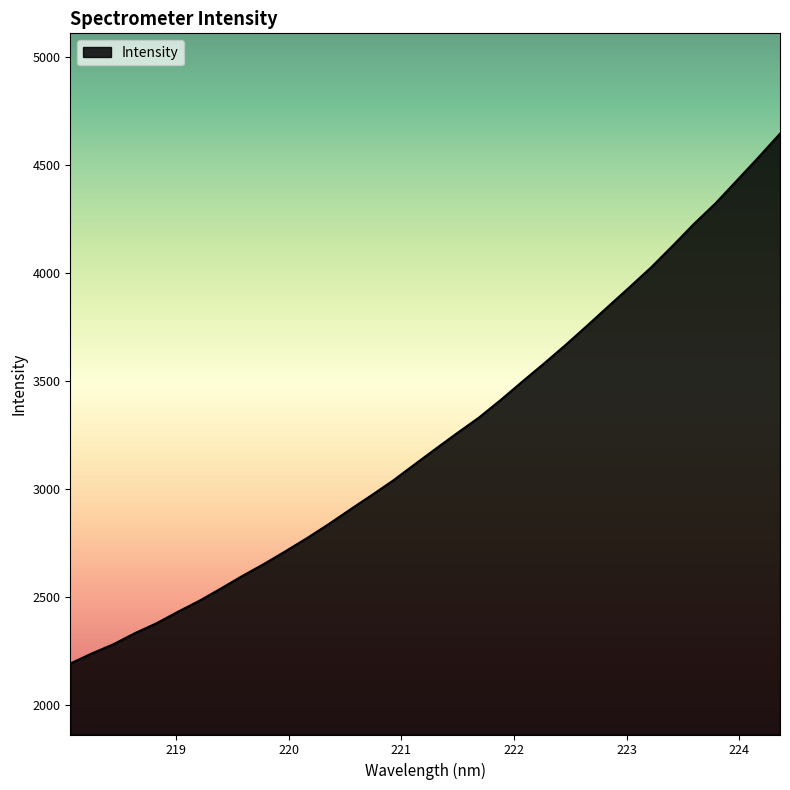

What is the smallest value displayed?

2190.9